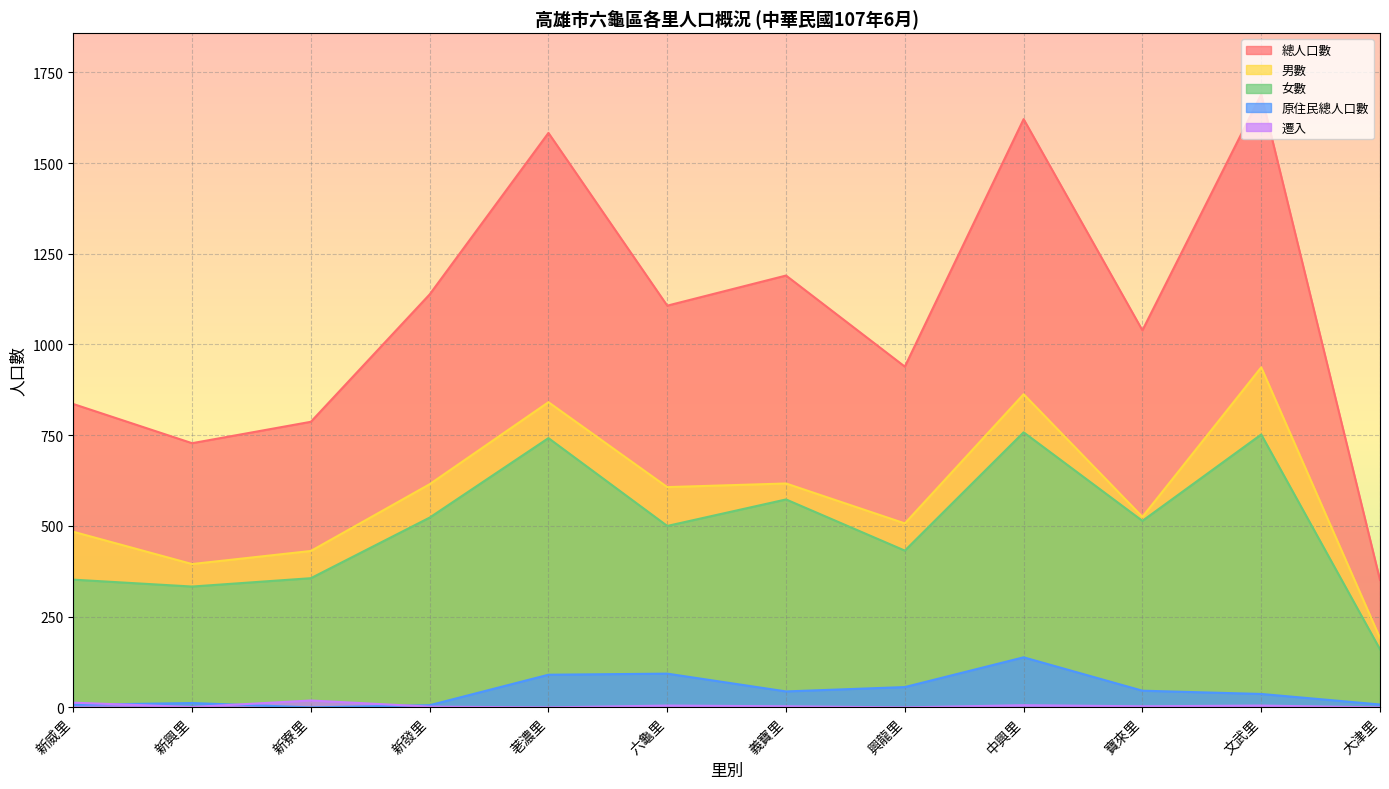

True or false: 原住民總人口數 and 男數 cross at least once.

False